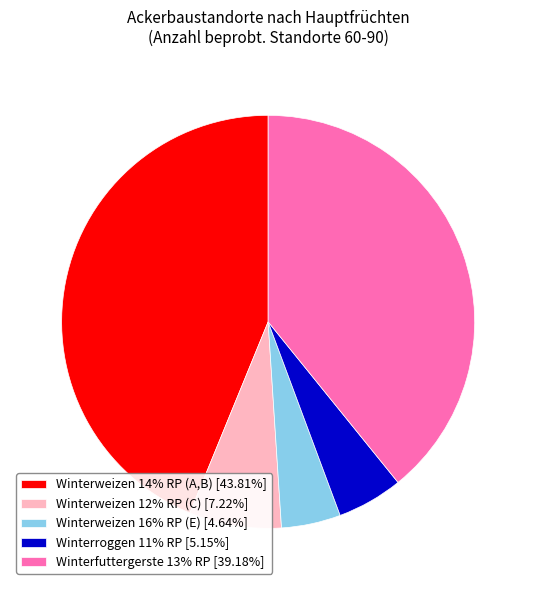

The Winterweizen 14% RP (A,B) slice represents 32% of the pie. True or false?

False